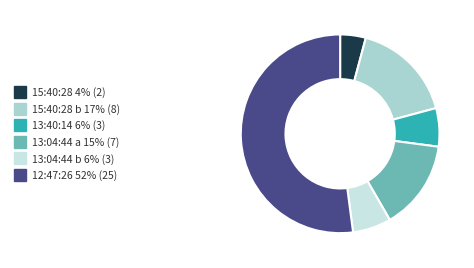

Is there a majority slice in this chart?

Yes